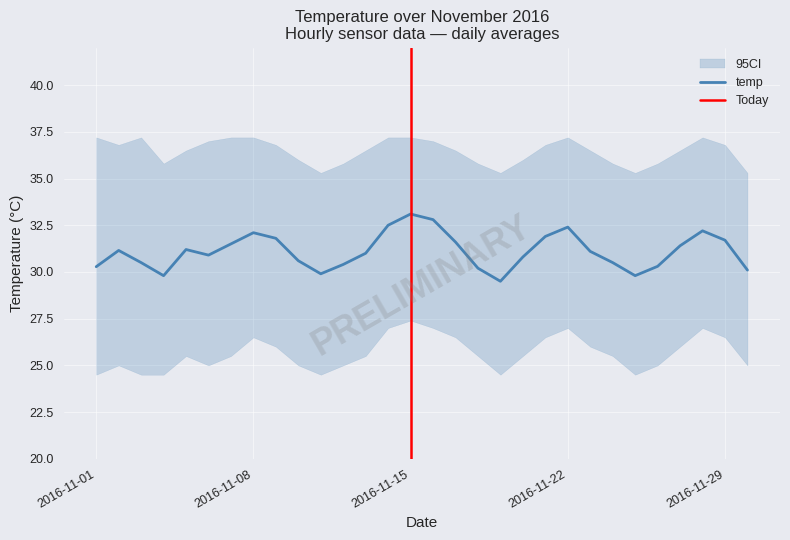

What is the lowest value of the temp series?

29.5